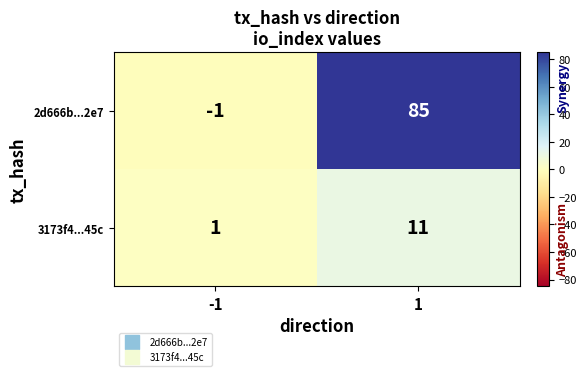

Rank the series by their maximum value, from highest to lowest.

2d666b...2e7, 3173f4...45c